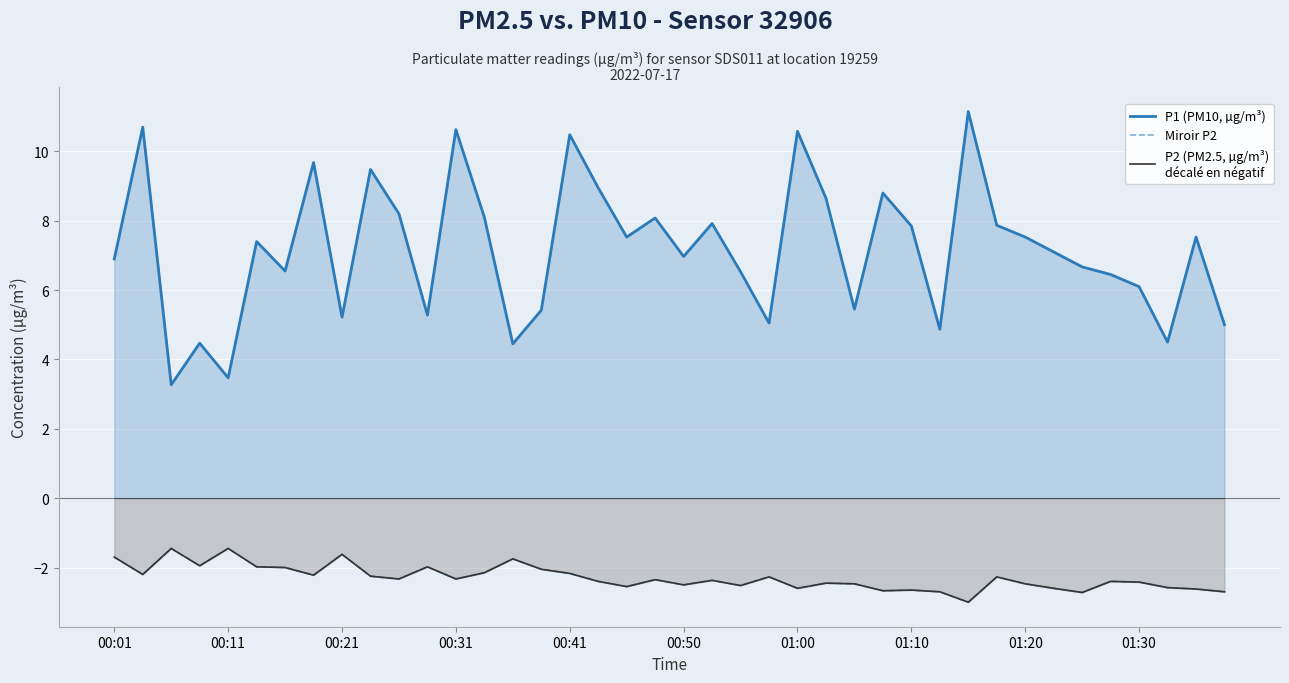

How many lines are shown in the chart?

3